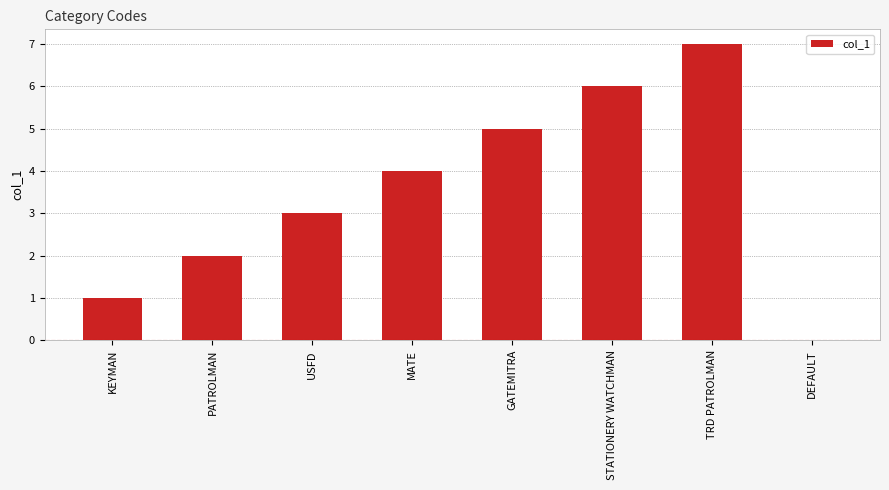

Which has a higher value, USFD or GATEMITRA?

GATEMITRA